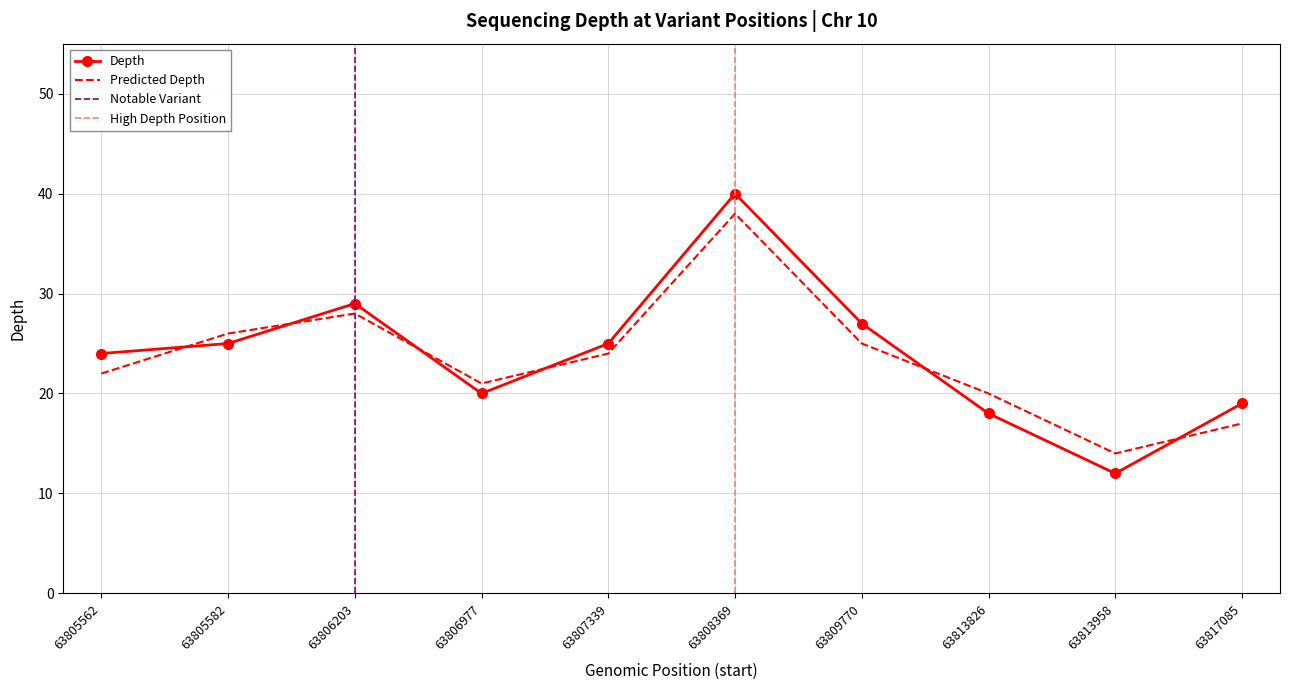

What is the difference between the maximum and minimum values in the depth series?

28